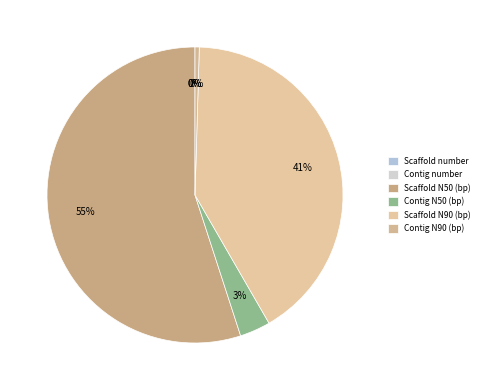

What is the total percentage of Scaffold number and Contig N50 (bp)?

3.3%